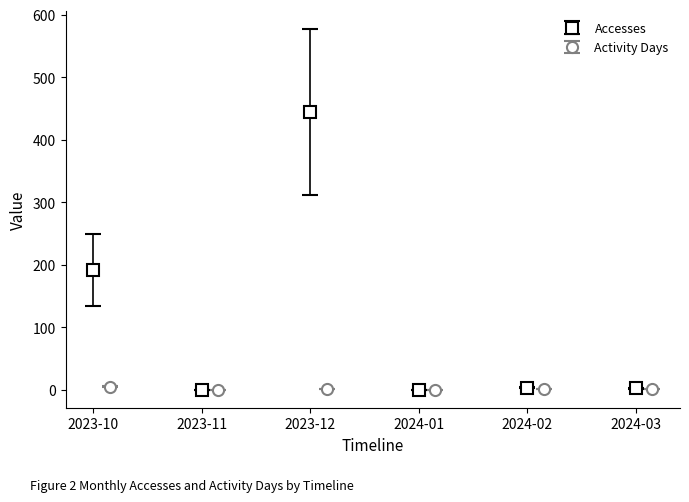

At which category does Accesses reach its first local valley?

2023-11